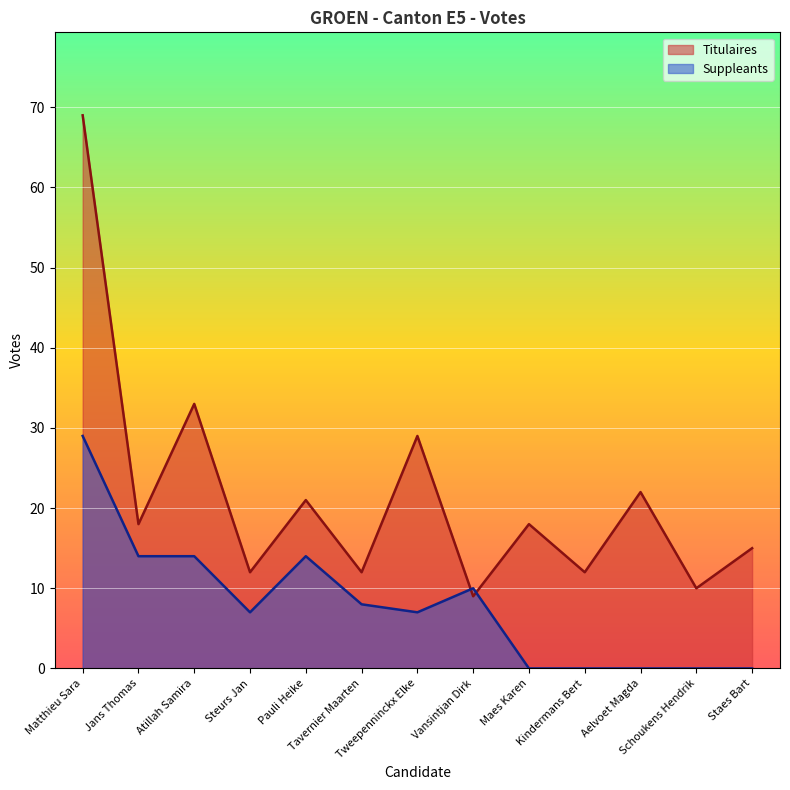

The value of Titulaires at Vansintjan Dirk is 9. True or false?

True